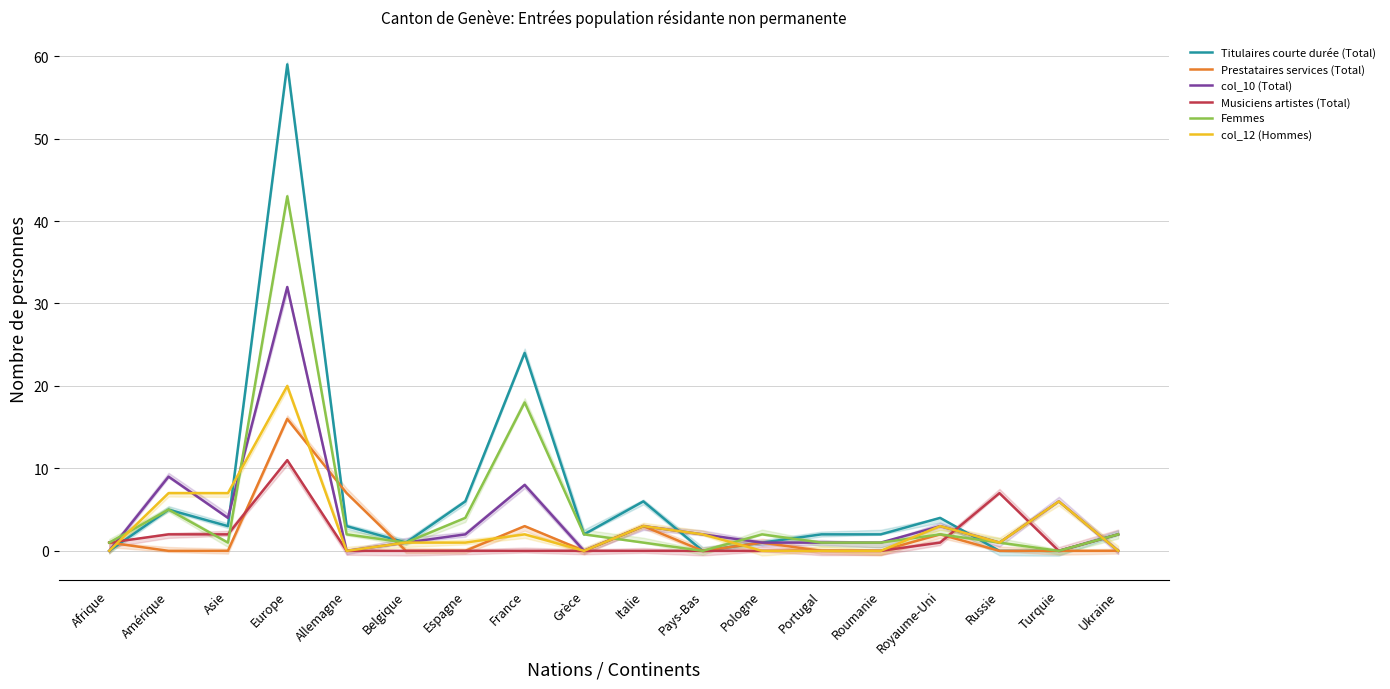

Count the number of categories in the chart.

18